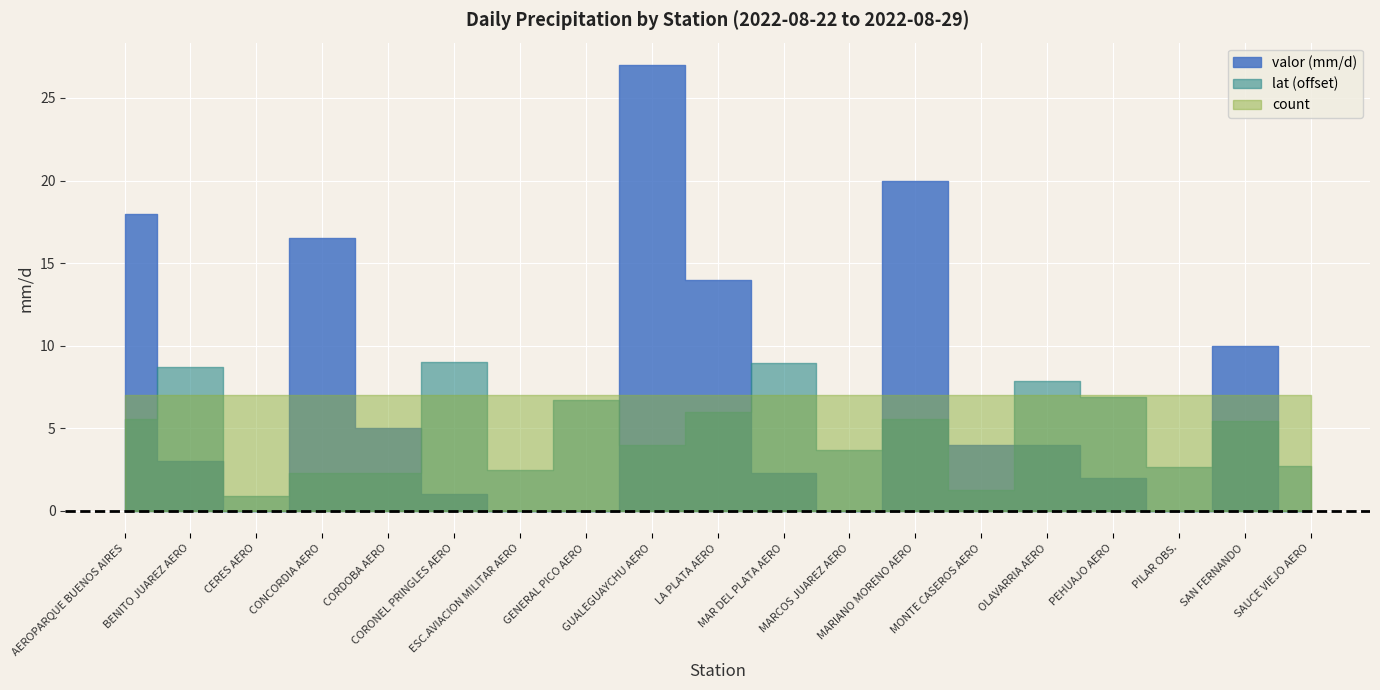

True or false: count has more than 0 points higher than both neighbors.

False